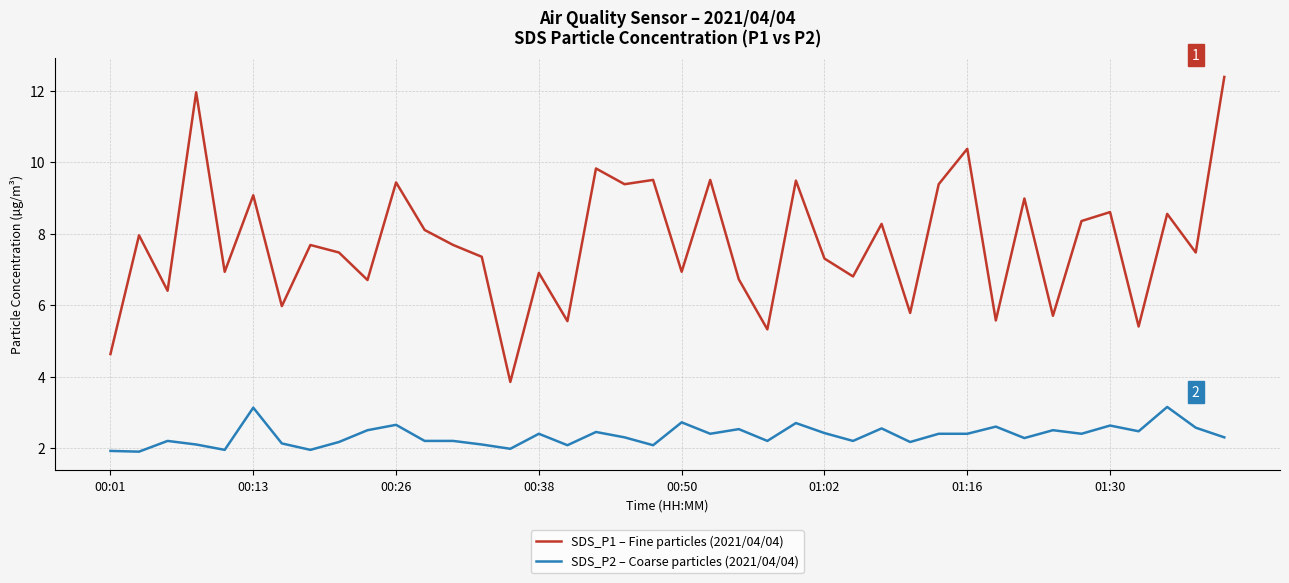

Which series has the largest total across all categories?

SDS_P1 – Fine particles (2021/04/04)